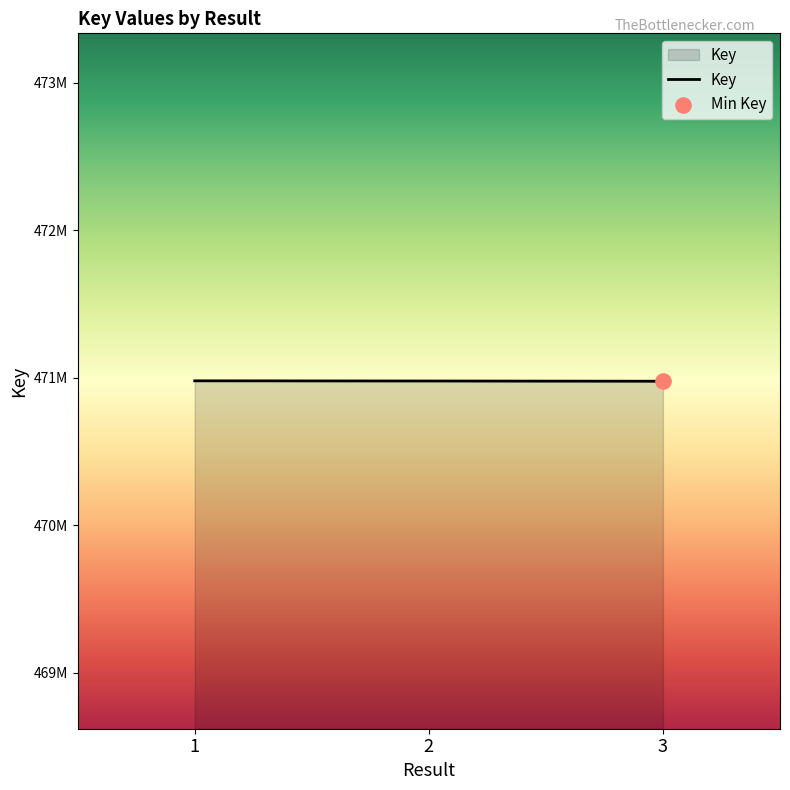

Approximately how many times larger is the value at 2 compared to 1?

1.0